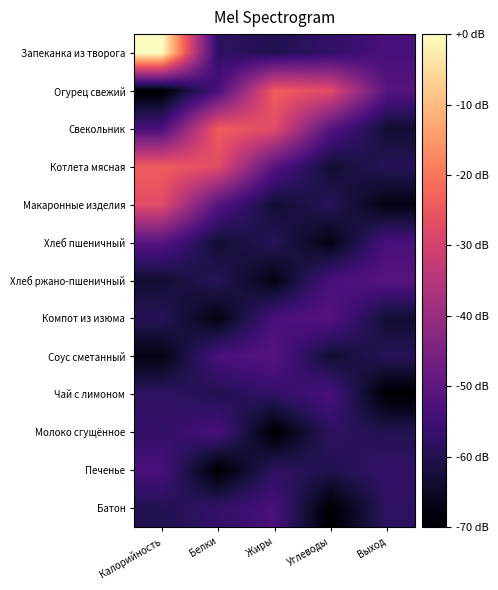

Between Выход and Углеводы, which is larger?

Выход